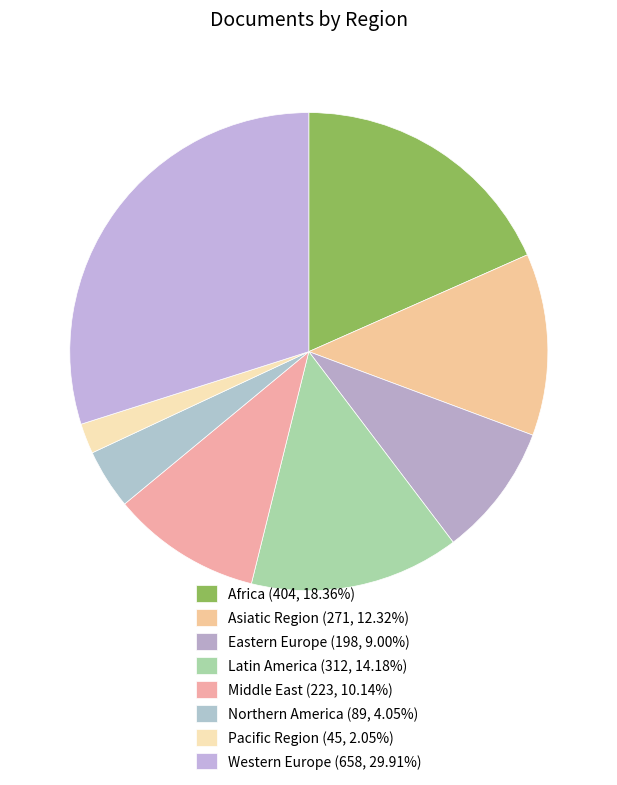

Count the number of slices in the pie.

8